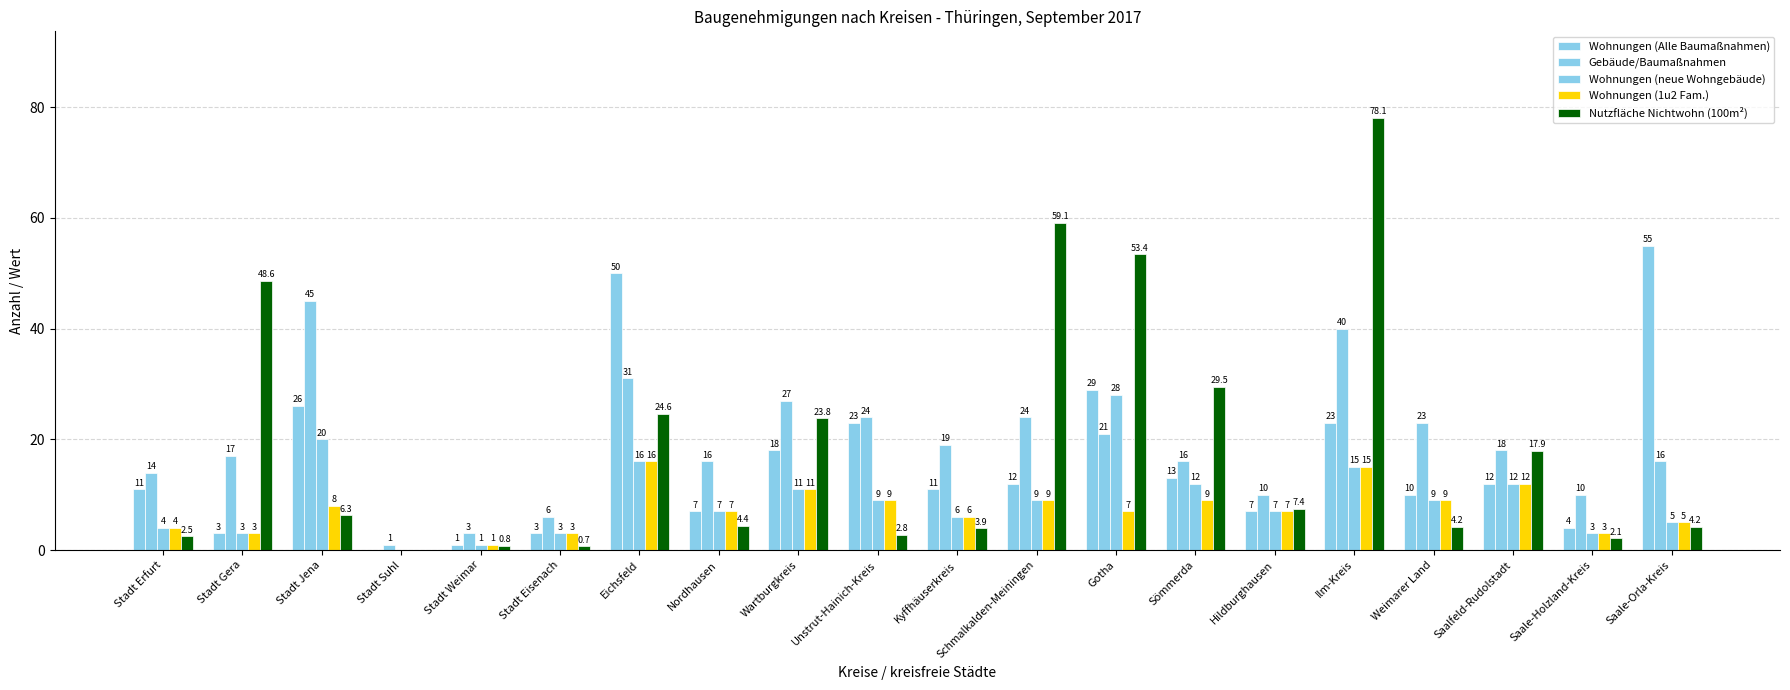

The value of Wohnungen (Alle Baumaßnahmen) at Stadt Gera is 1.2. True or false?

False